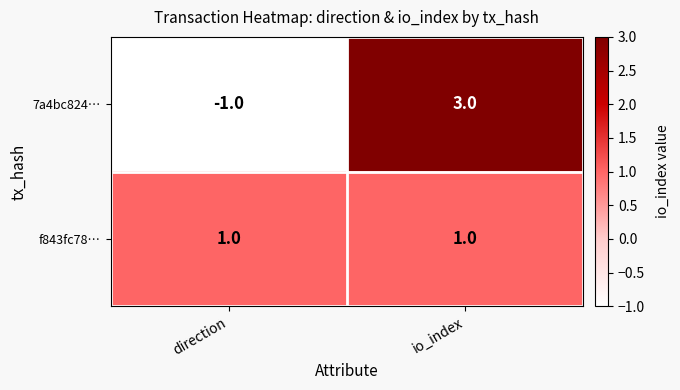

Rank the series at io_index from lowest to highest value.

f843fc78…, 7a4bc824…